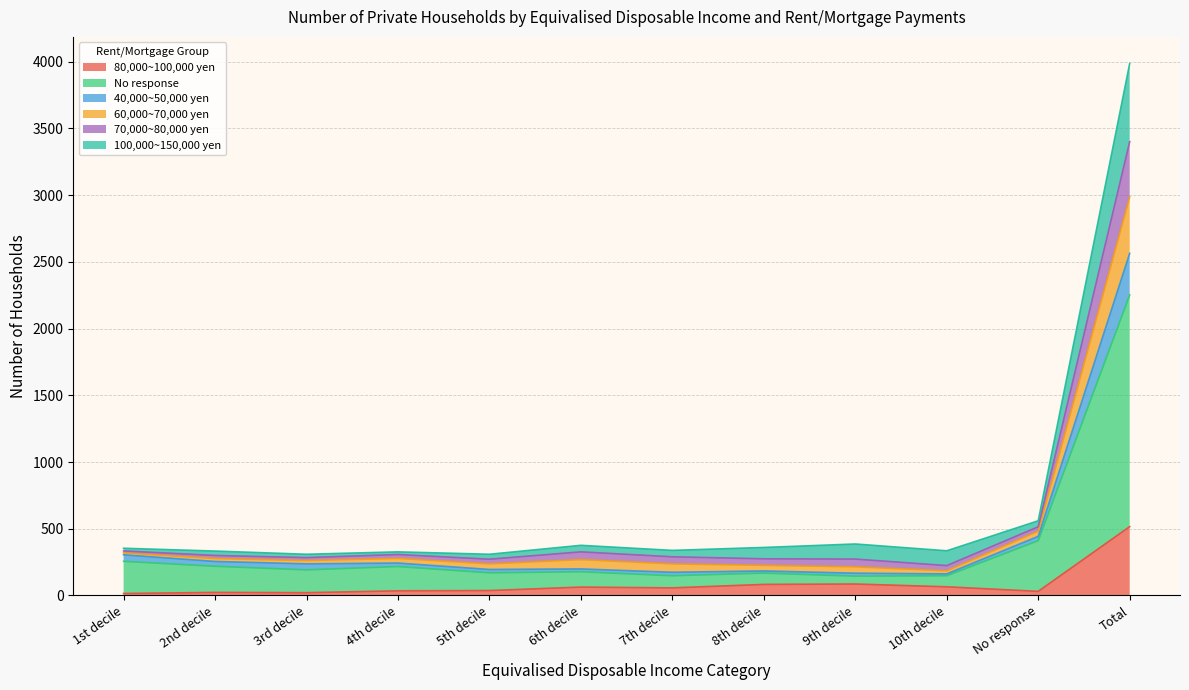

Which label corresponds to the smallest value in the chart?

1st decile